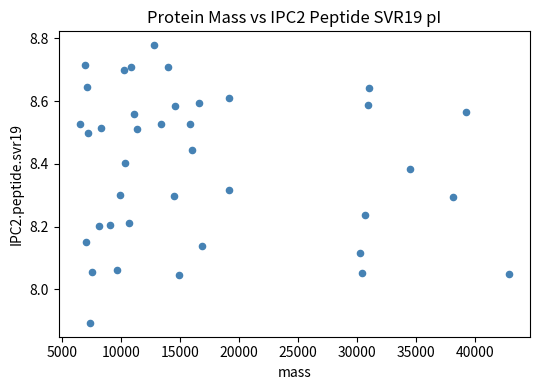

What is the range of Y values (max minus min)?

0.9